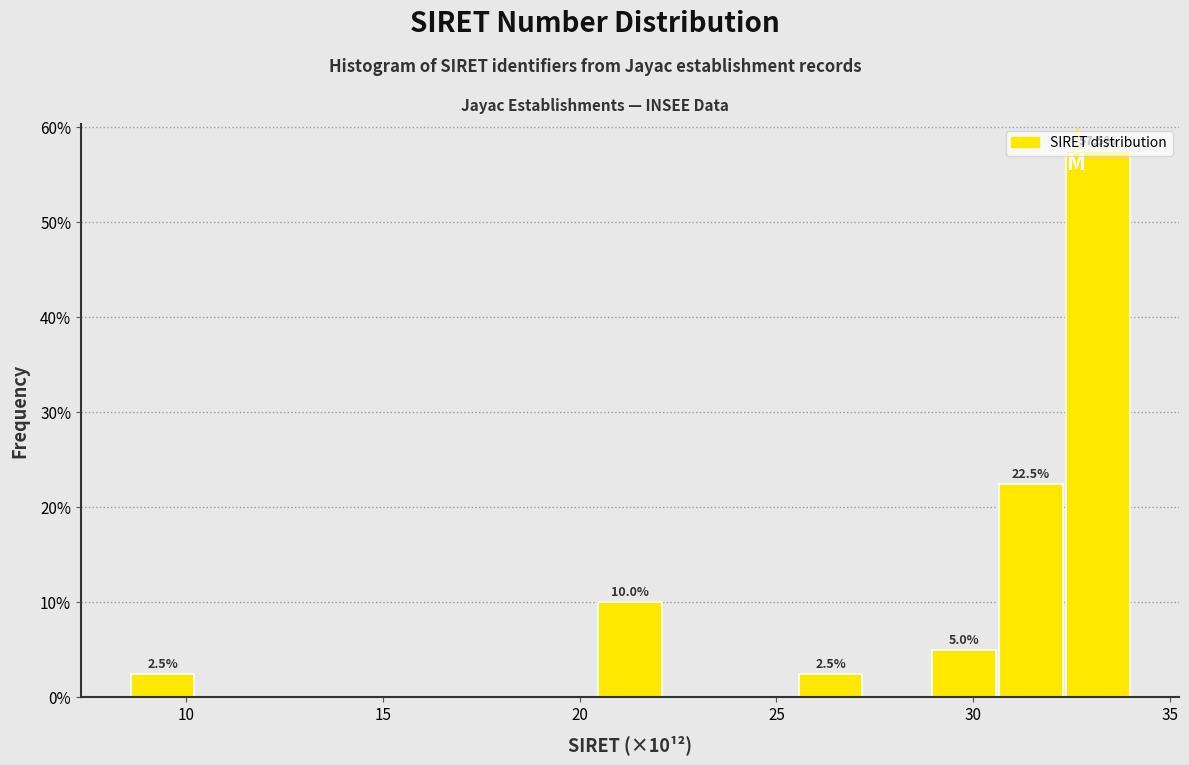

Around what value on the x-axis is the tallest bar? Give the approximate position of its centre, as read against the axis.

33.0